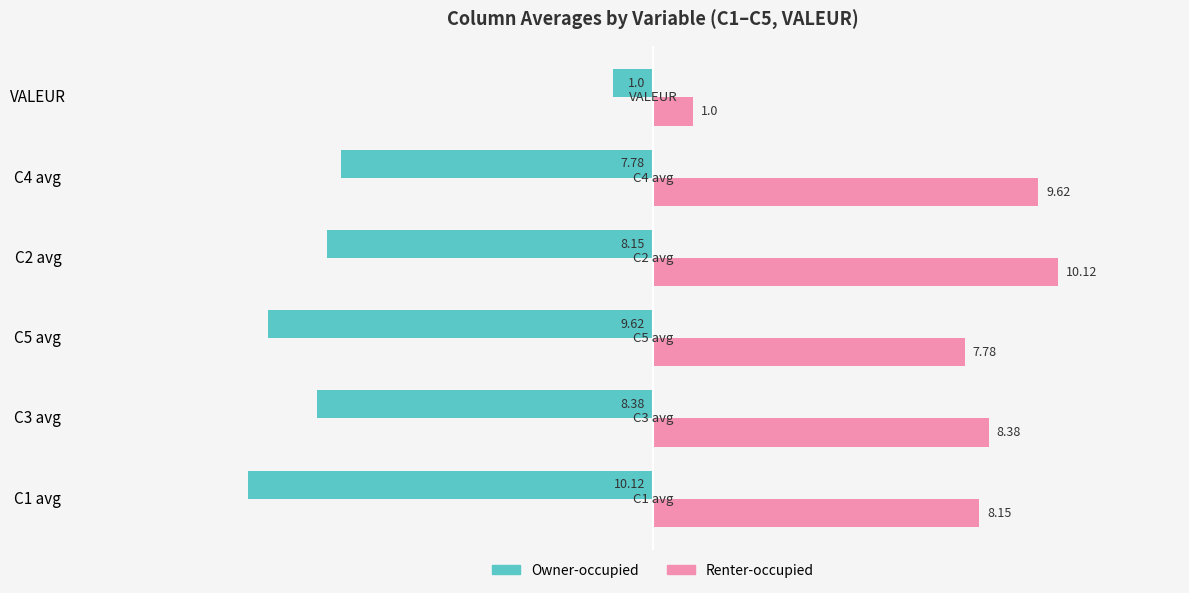

Which series has the largest total across all categories?

Renter-occupied